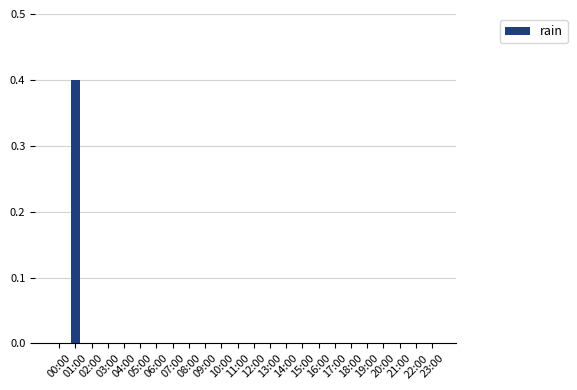

What is the greatest value displayed?

0.4